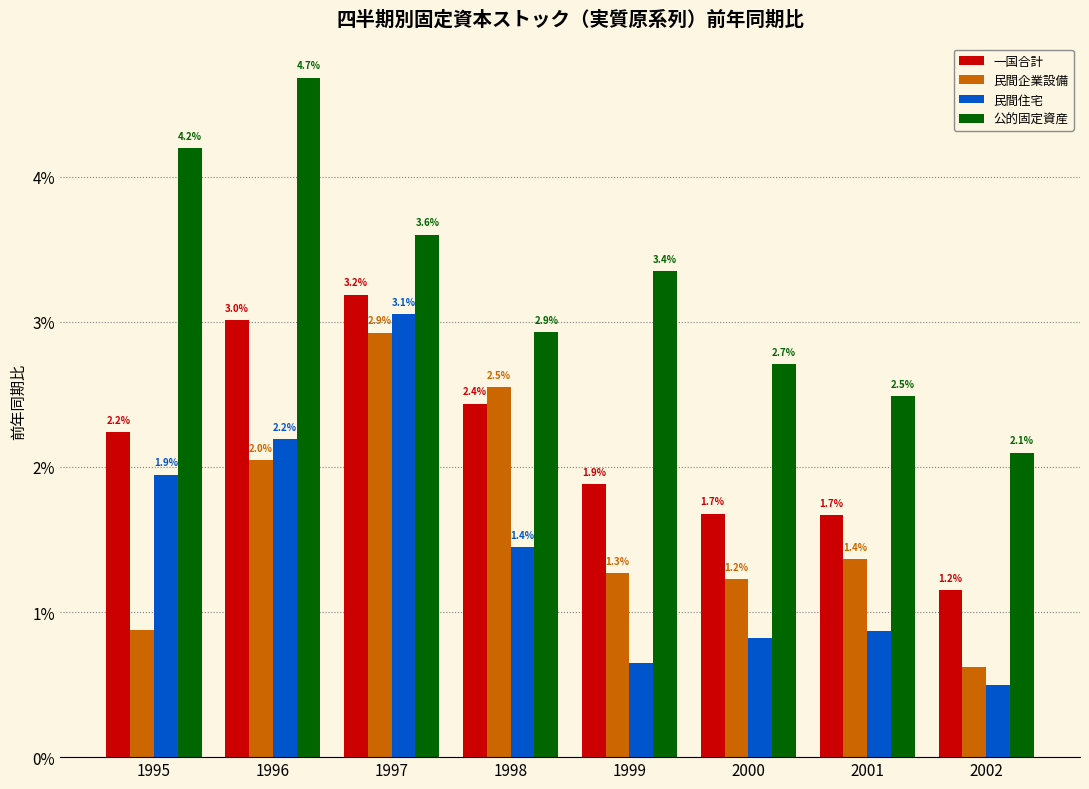

At 2000, list the series in order from largest to smallest.

公的固定資産, 一国合計, 民間企業設備, 民間住宅